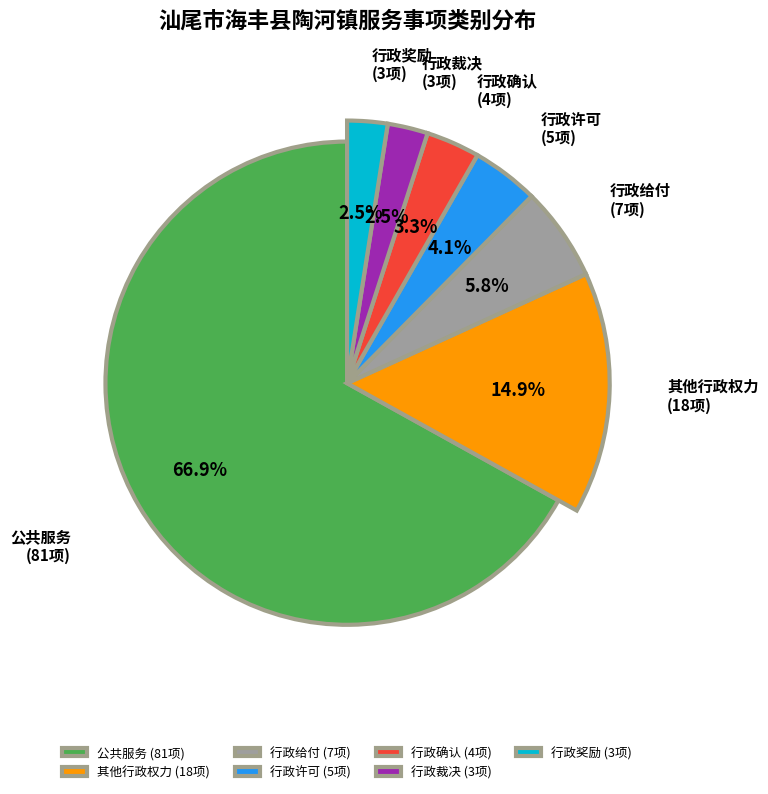

Which slice represents more than half of the pie?

公共服务